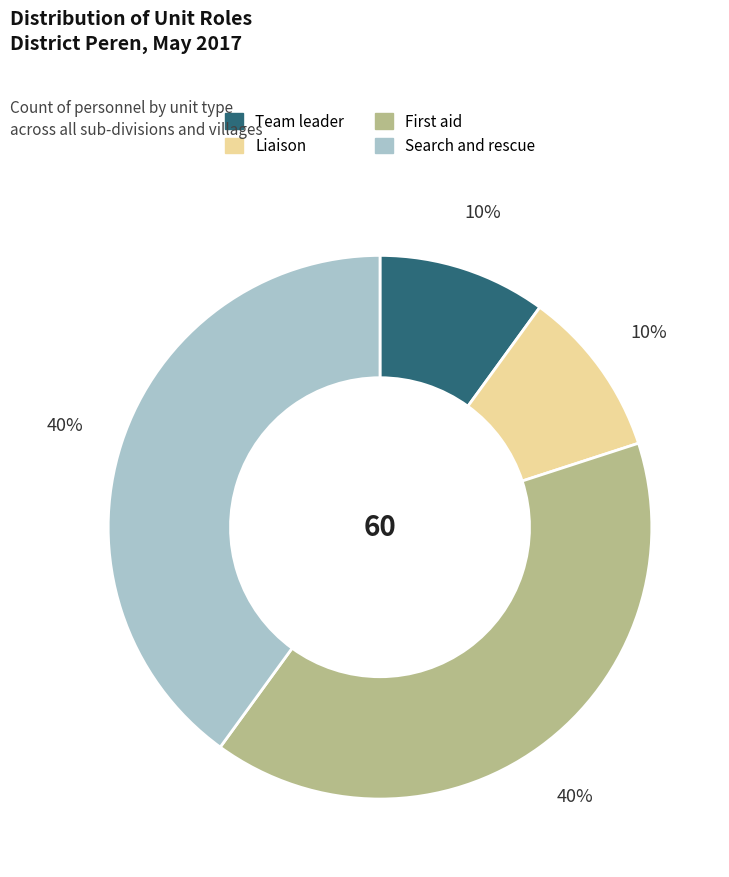

Does Search and rescue represent more than half of the total?

No